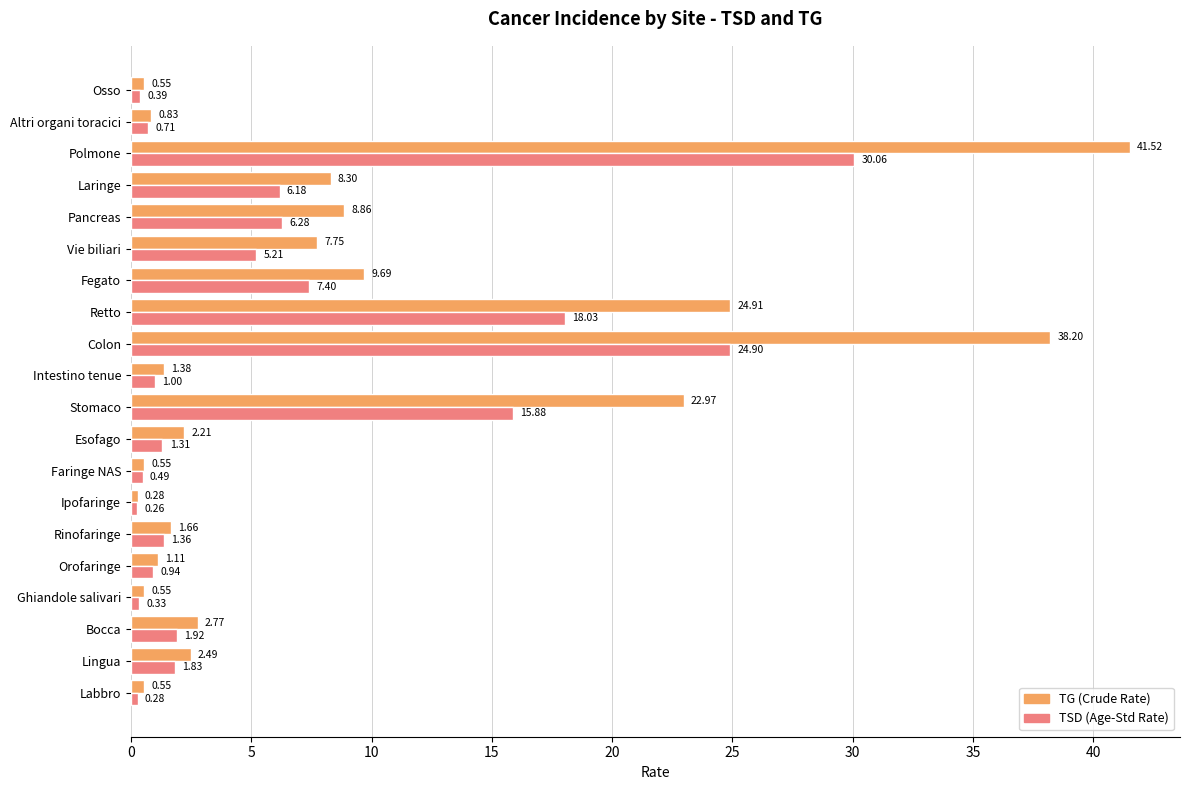

What is the total value across all series at Intestino tenue?

2.4